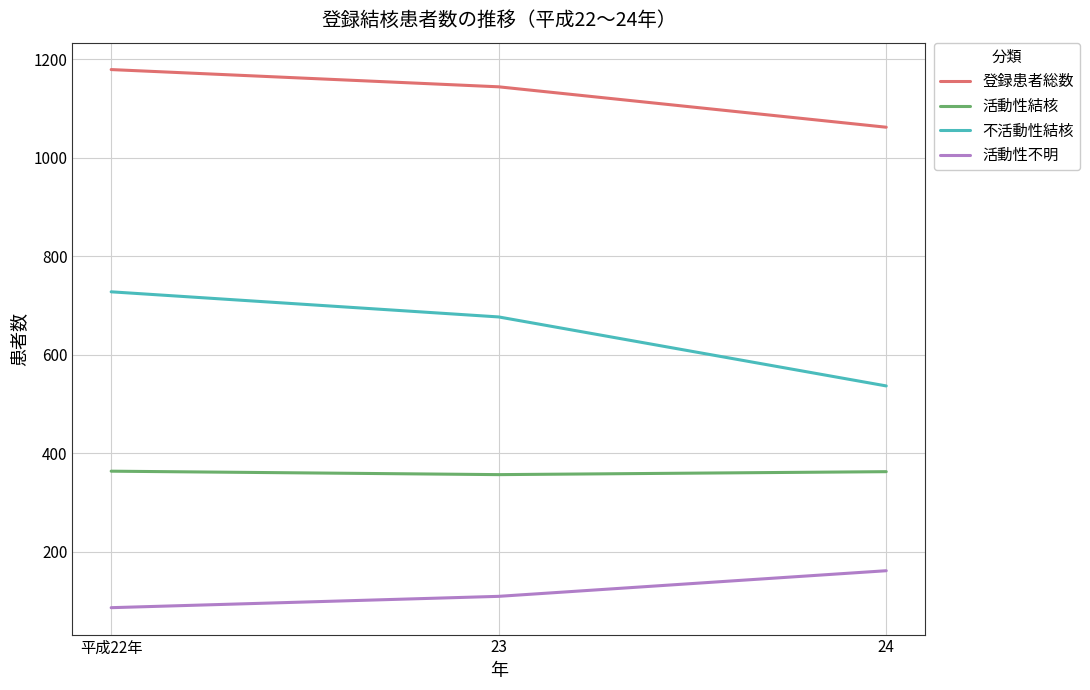

How many distinct data groups are displayed?

4